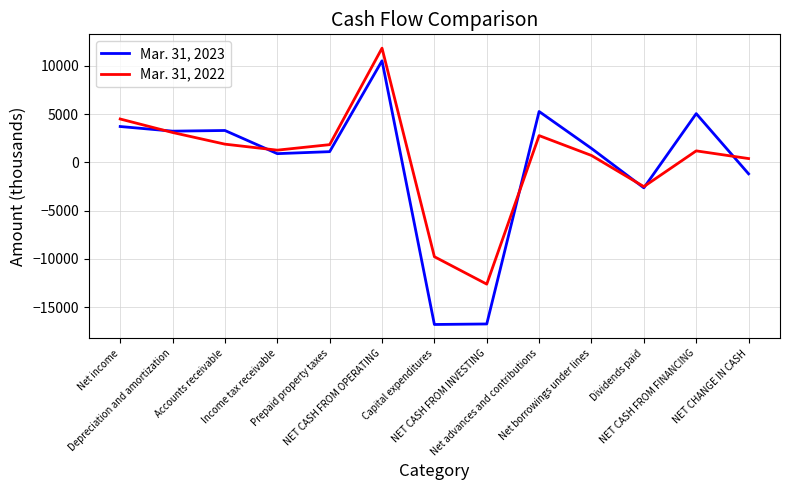

Where does the Mar. 31, 2023 series first go above 1435?

Net income